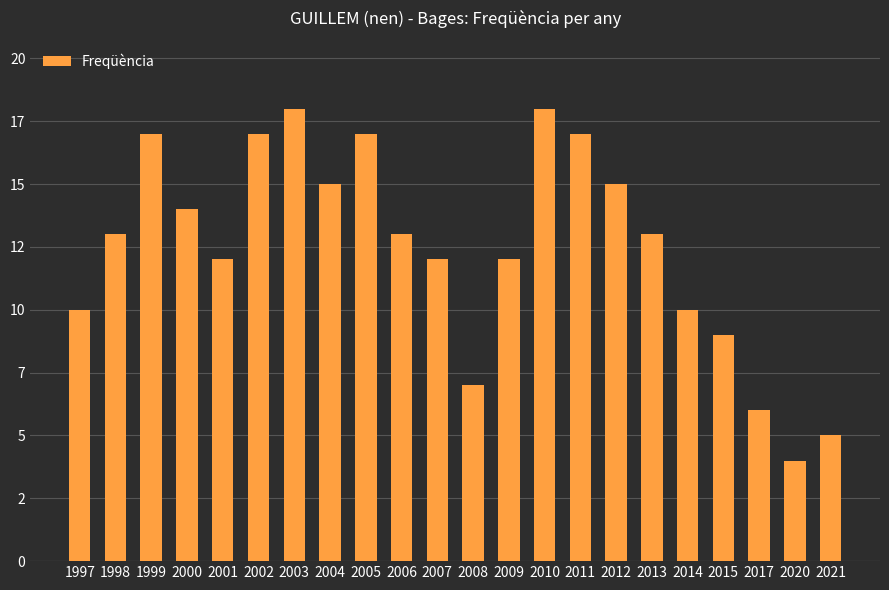

Are the bars horizontal?

No